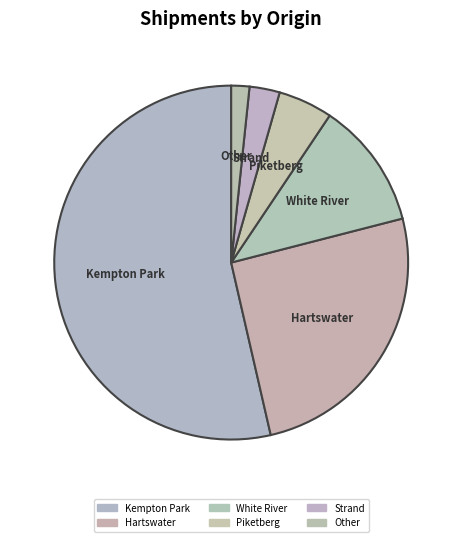

To the nearest percent, what is the difference between the Kempton Park and Piketberg slice percentages?

49%